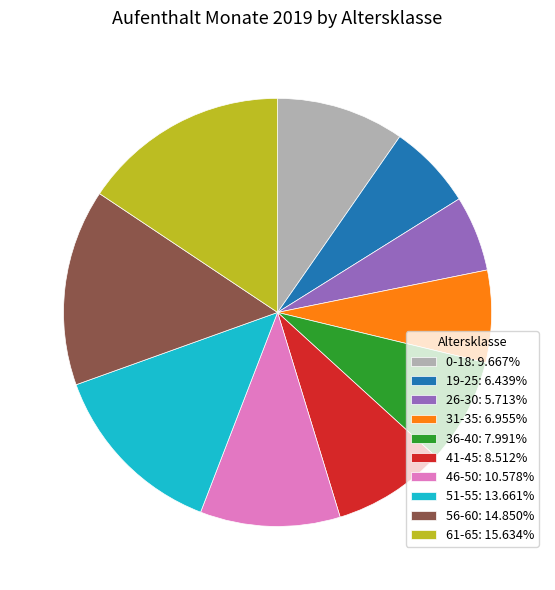

Does 26-30 account for over 50% of the chart?

No